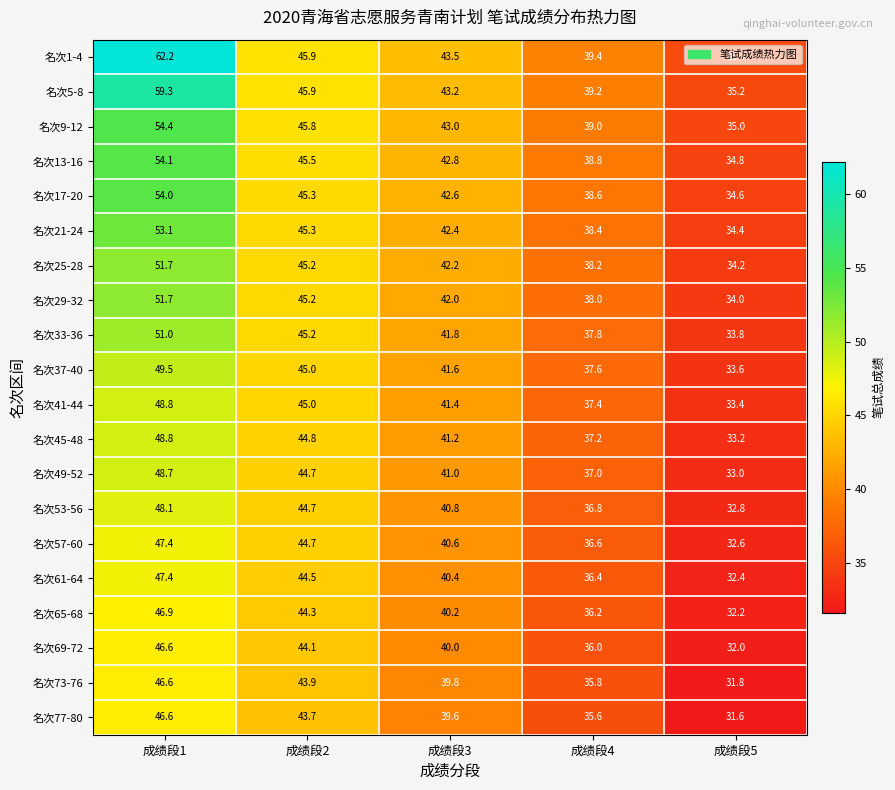

Which series has the widest spread of values?

名次1-4